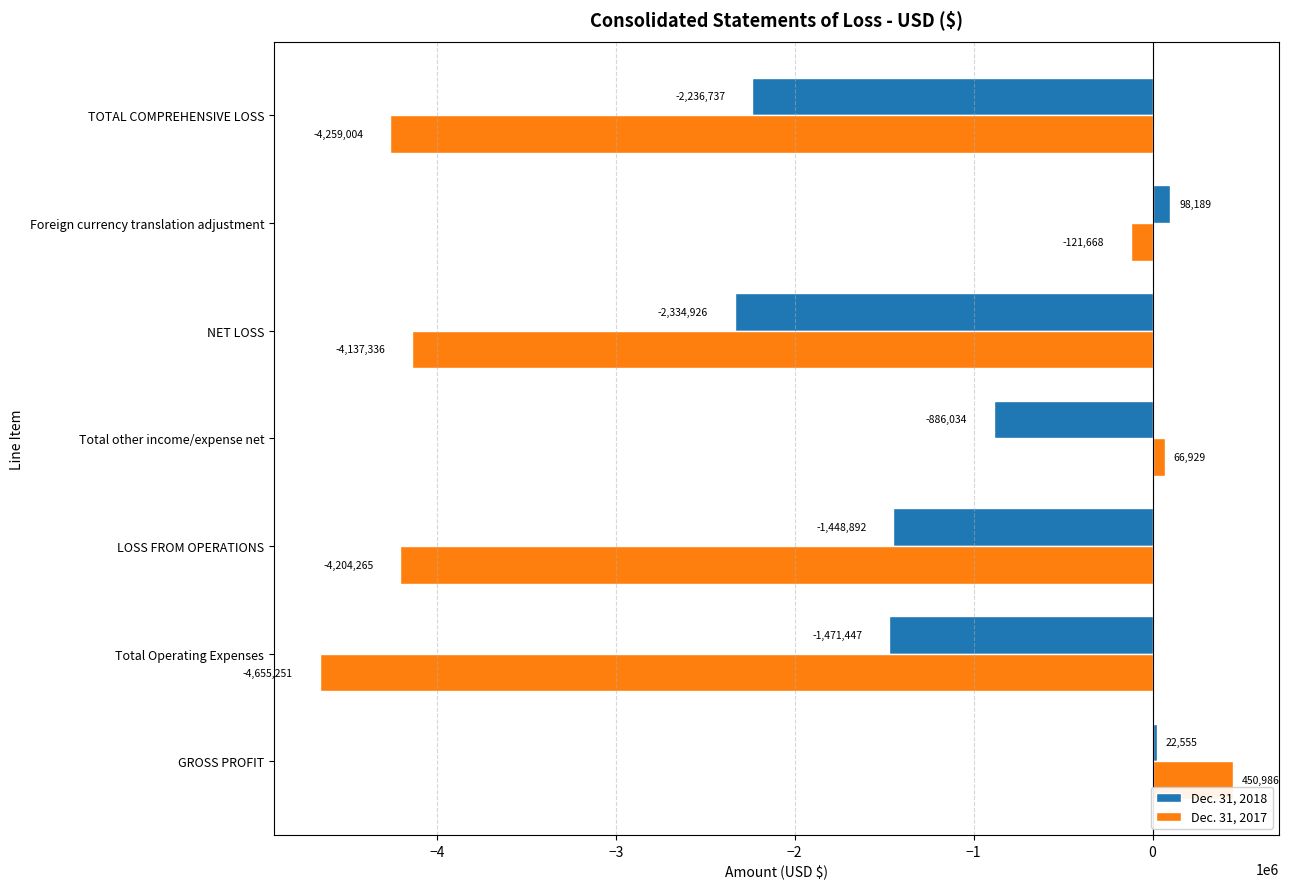

What is the difference between the maximum and minimum values in the Dec. 31, 2018 series?

2433115